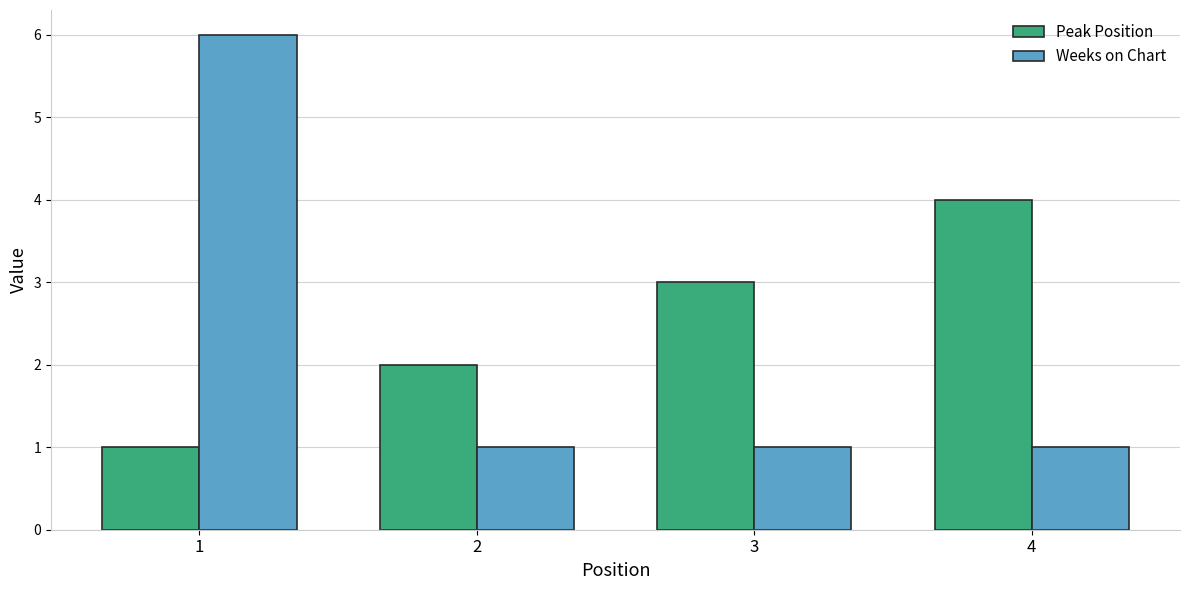

What is the maximum value for Weeks on Chart?

6